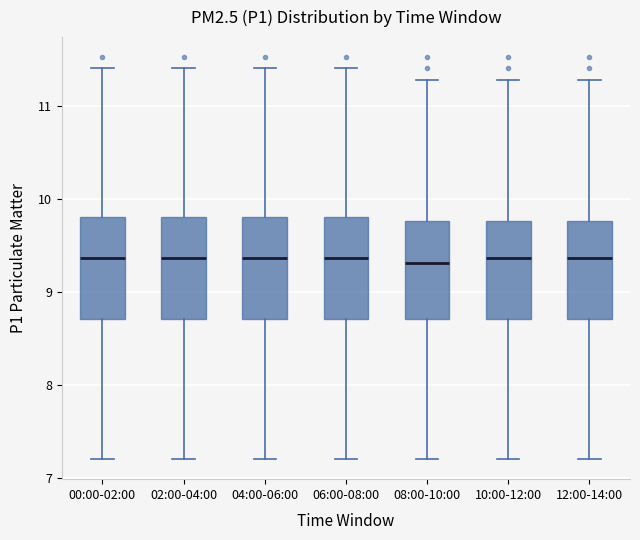

Reading left to right, transcribe this box plot: for each box, give where its median line is, the range the box spans, and where its two whiskers end, as read against the y-axis. The values are not printed on the chart, so give them approximately, as read against the axis.

00:00-02:00: median 9.4, box 8.7 to 9.8, whiskers 7.2 to 11.4
02:00-04:00: median 9.4, box 8.7 to 9.8, whiskers 7.2 to 11.4
04:00-06:00: median 9.4, box 8.7 to 9.8, whiskers 7.2 to 11.4
06:00-08:00: median 9.4, box 8.7 to 9.8, whiskers 7.2 to 11.4
08:00-10:00: median 9.3, box 8.7 to 9.8, whiskers 7.2 to 11.3
10:00-12:00: median 9.4, box 8.7 to 9.8, whiskers 7.2 to 11.3
12:00-14:00: median 9.4, box 8.7 to 9.8, whiskers 7.2 to 11.3